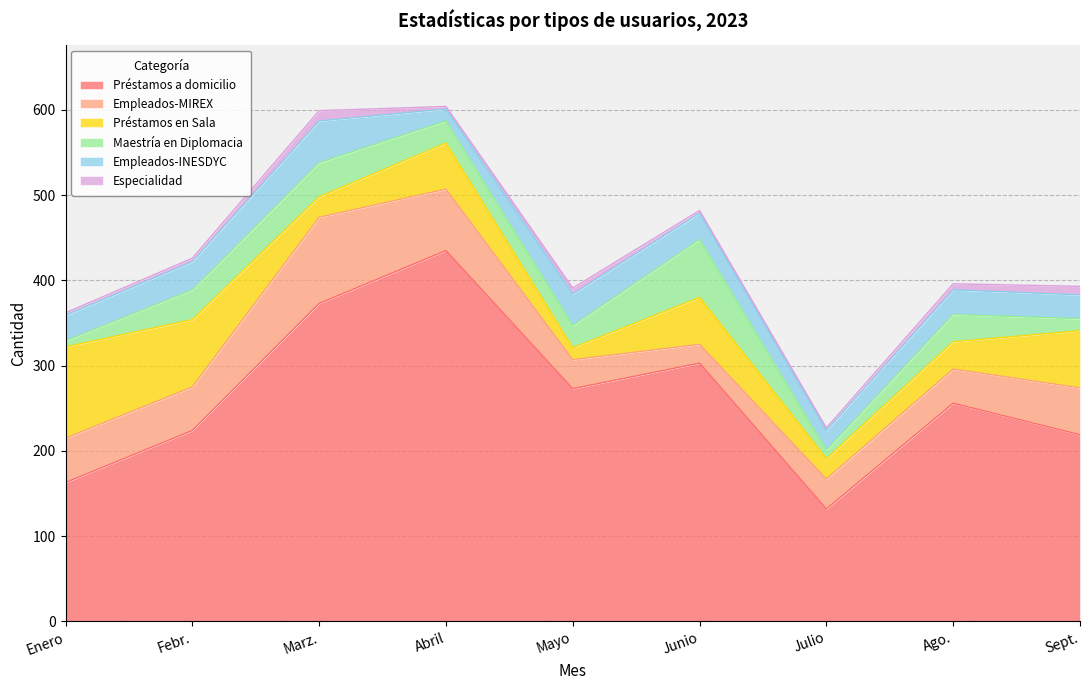

At which label does Empleados-INESDYC reach its peak?

Marz.